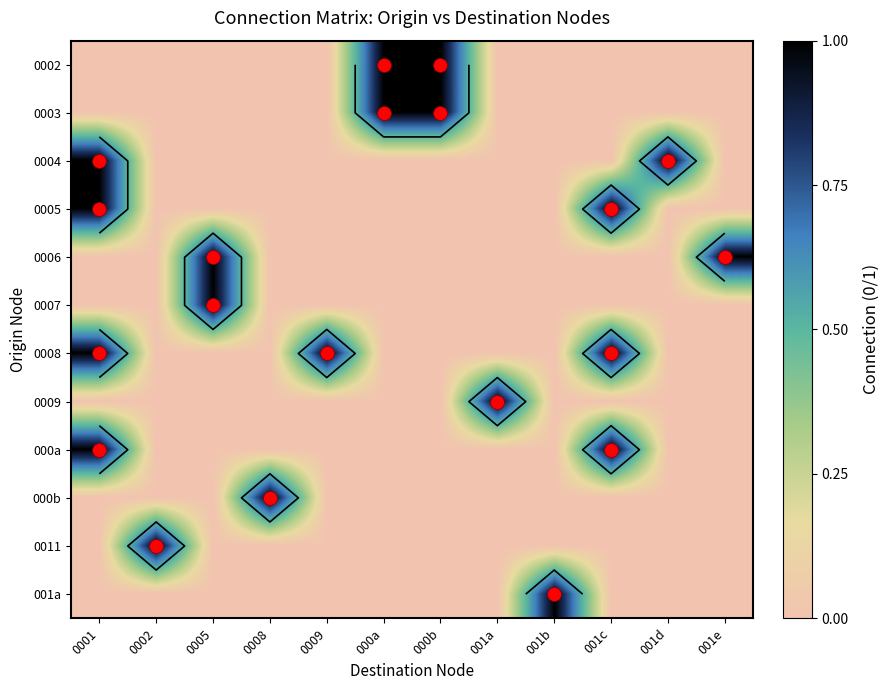

True or false: 0005 has a value of 0 at 001b.

False